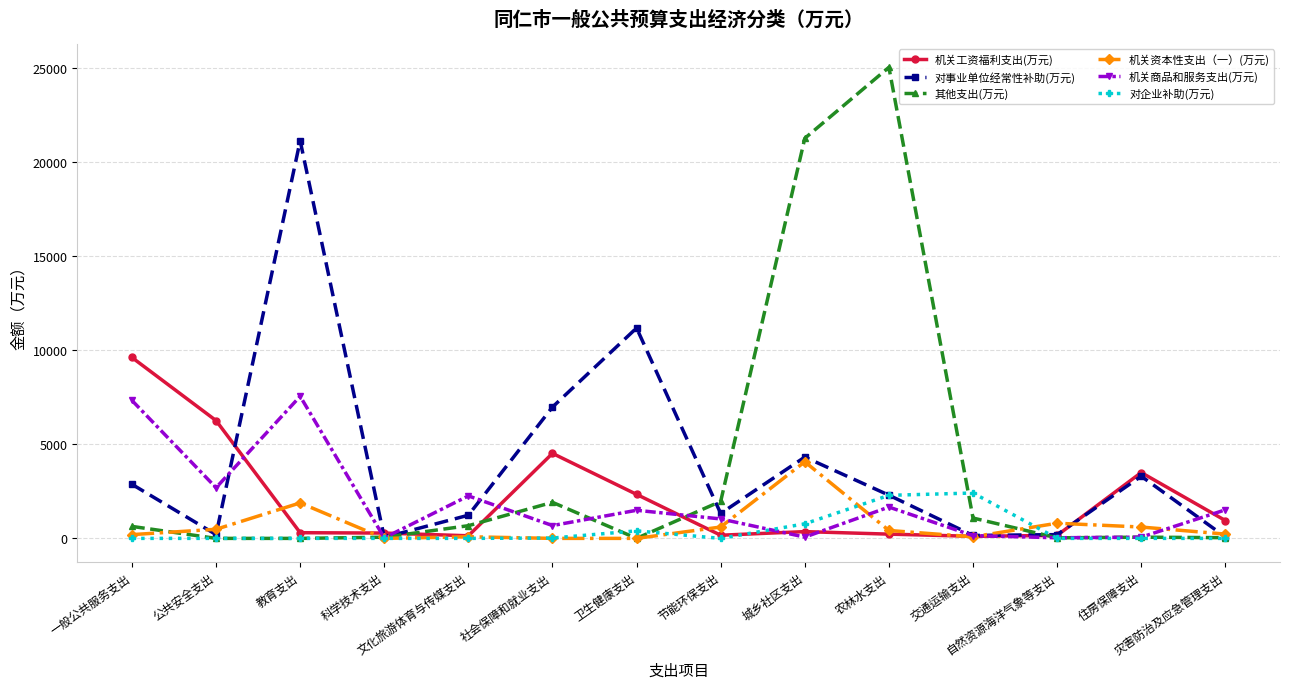

What is the label of the 6th point from the right?

城乡社区支出